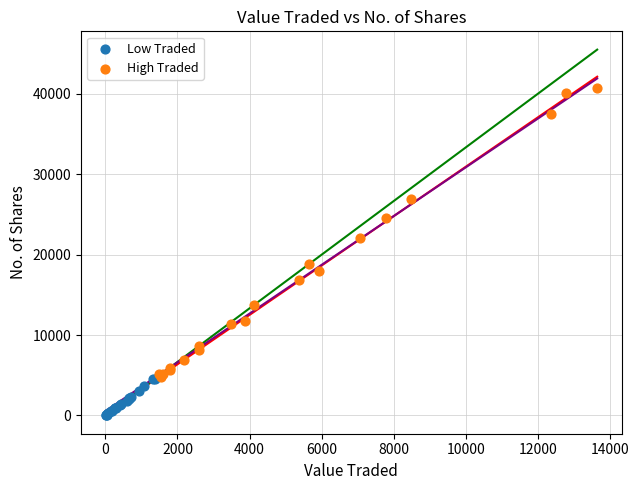

What are all the series names shown in the legend?

Low Traded, High Traded